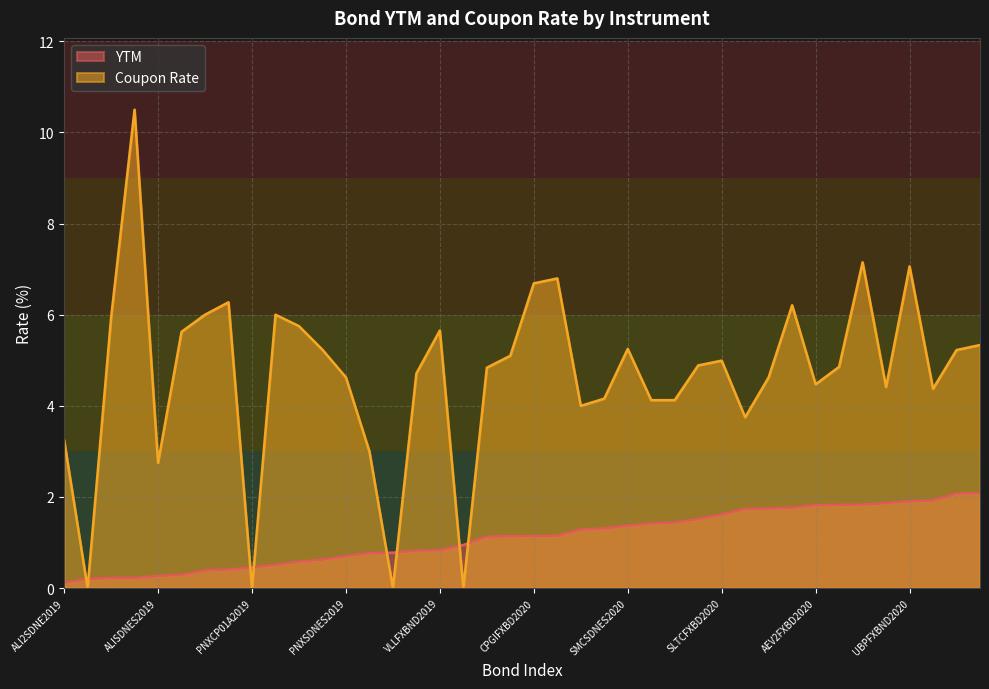

Which series has the largest range (max minus min)?

Coupon Rate